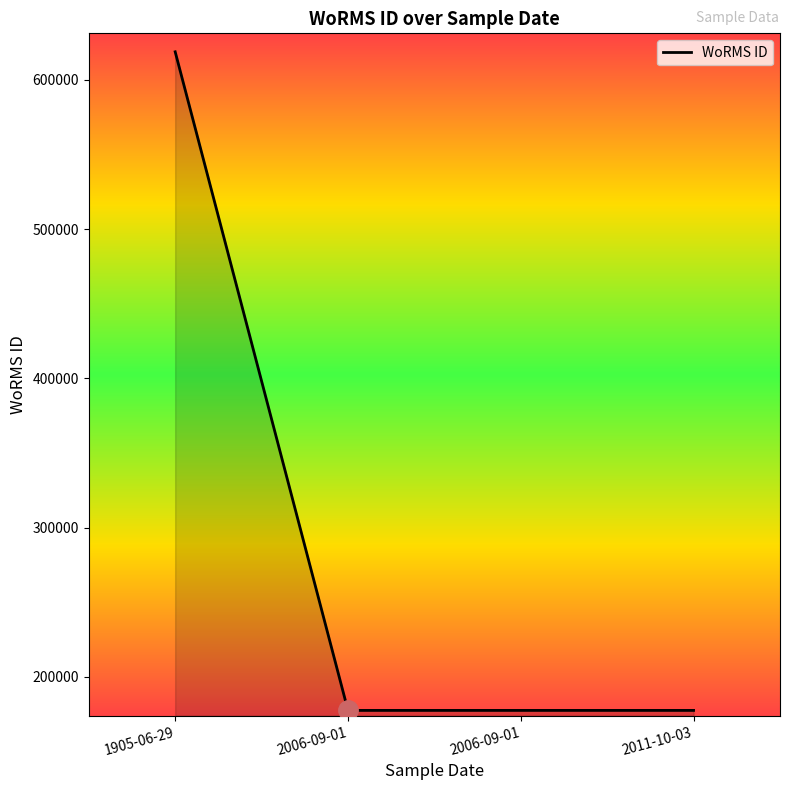

What is the change in value from 1905-06-29 to 2011-10-03?

-441146